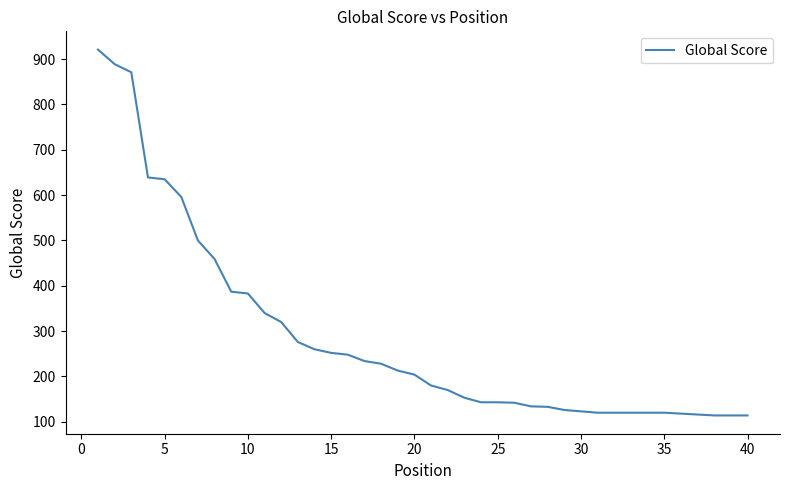

What is the greatest value displayed?

921